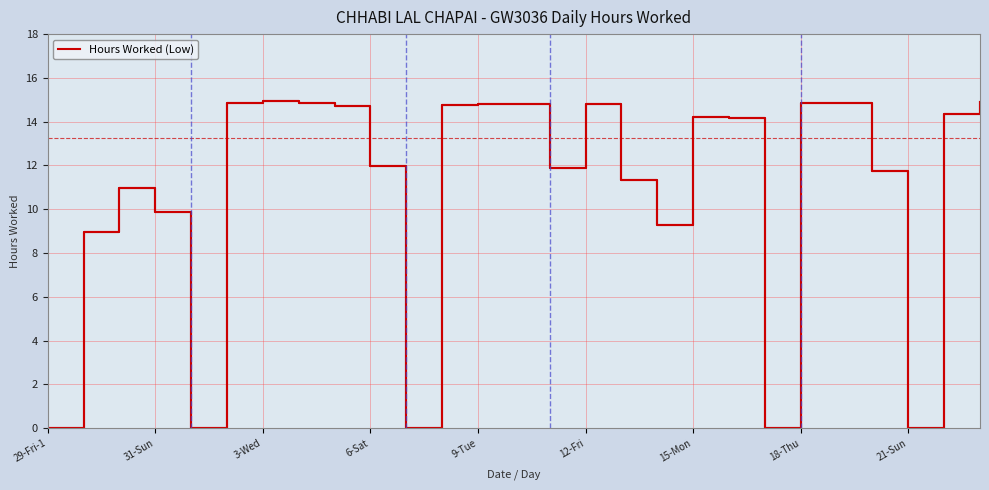

Does the chart display data point markers on the line(s)?

No